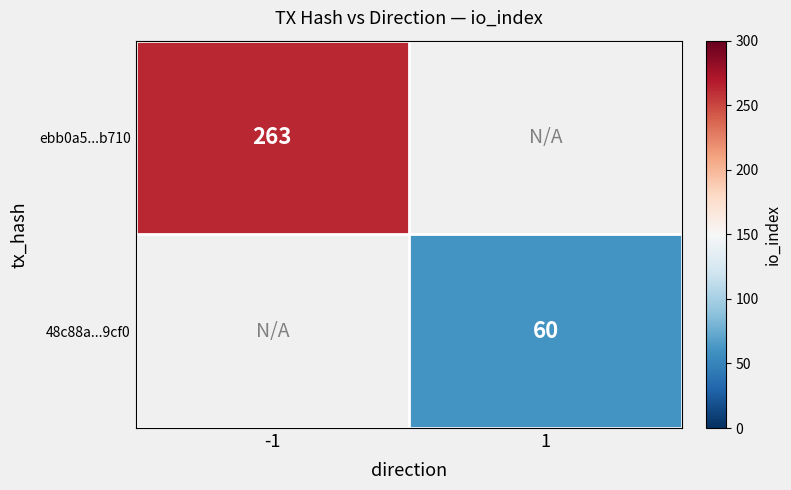

The value of ebb0a5...b710 at -1 is 399. True or false?

False